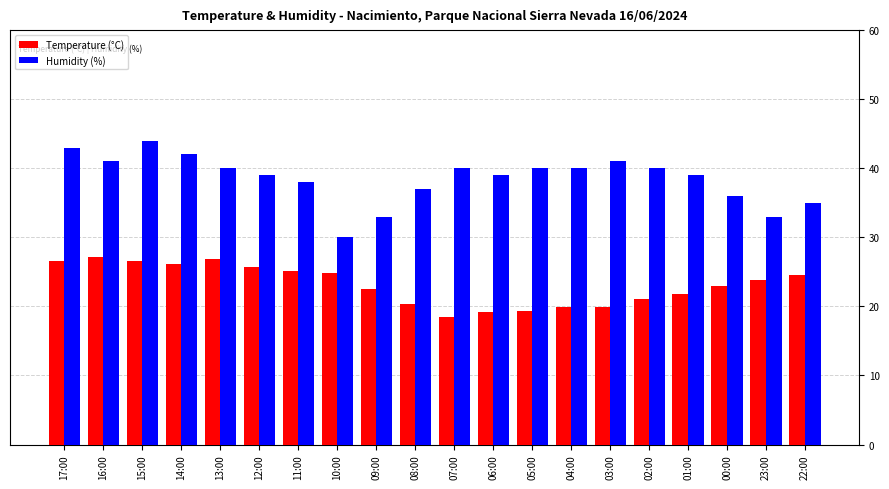

What is the label of the 7th bar from the right?

04:00